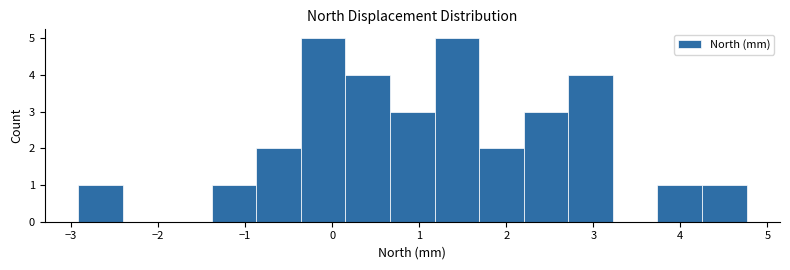

How tall is the bar that spans -2.9 to -2.4 on the x-axis? Neither the bar edges nor the heights are printed on the chart, so give them approximately, as read against the axes.

1